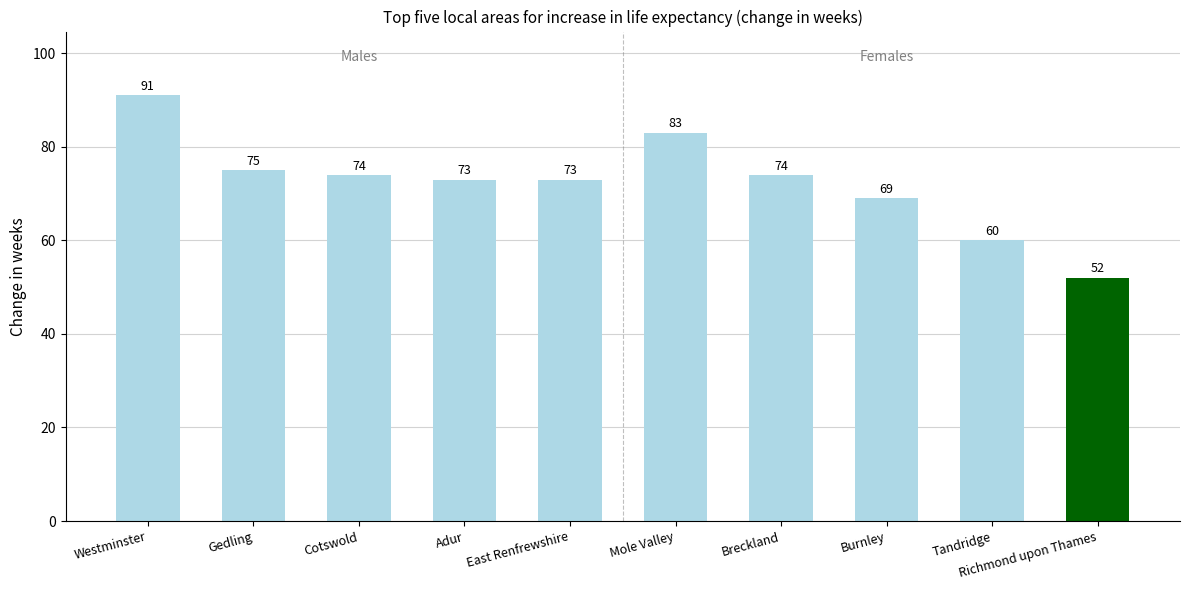

What is the difference between the maximum and minimum values?

39